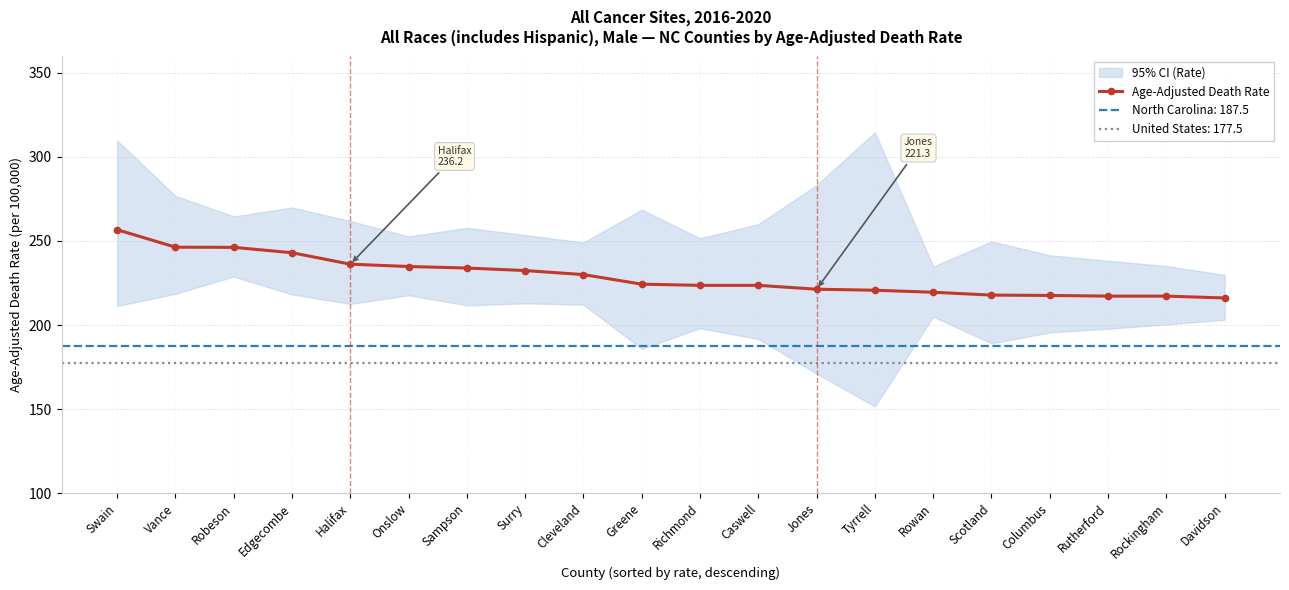

What is the value of the 6th point from the left?

234.8